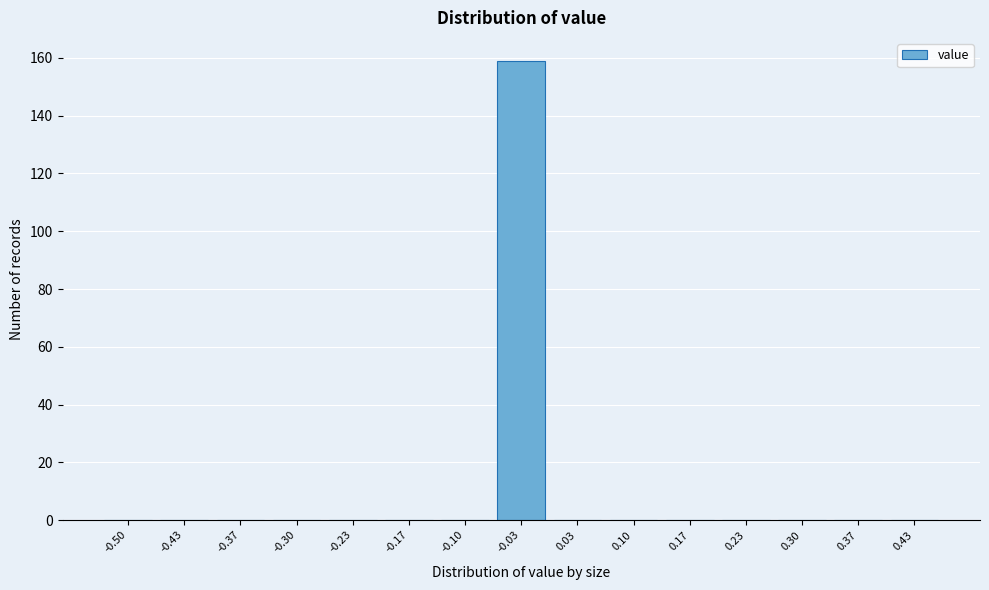

Reading right to left, what are all the values shown in this chart?

0.43=0	0.37=0	0.30=0	0.23=0	0.17=0	0.10=0	0.03=0	-0.03=159	-0.10=0	-0.17=0	-0.23=0	-0.30=0	-0.37=0	-0.43=0	-0.50=0